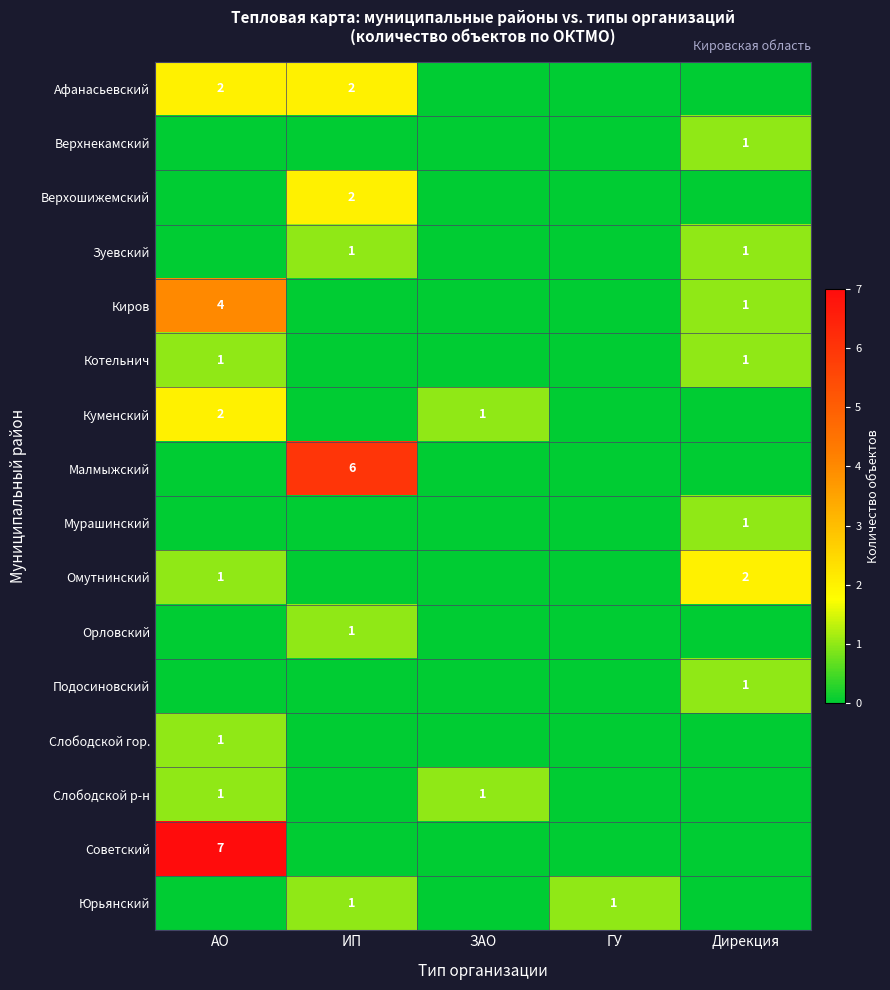

What is the total value across all series at АО?

19